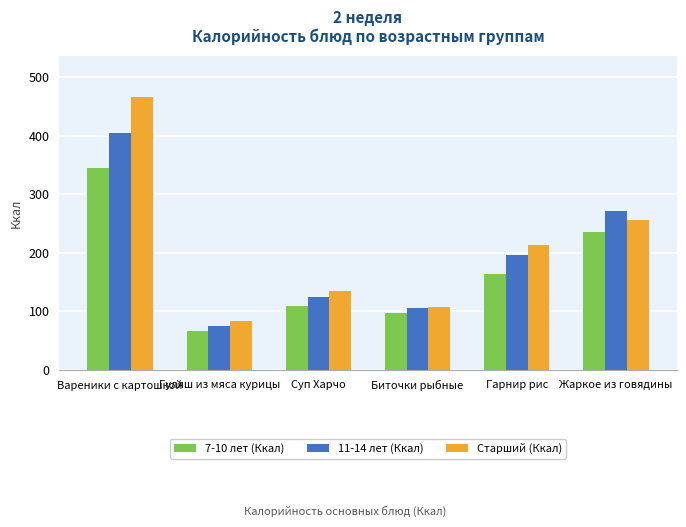

Which series has the largest total across all categories?

Старший (Ккал)